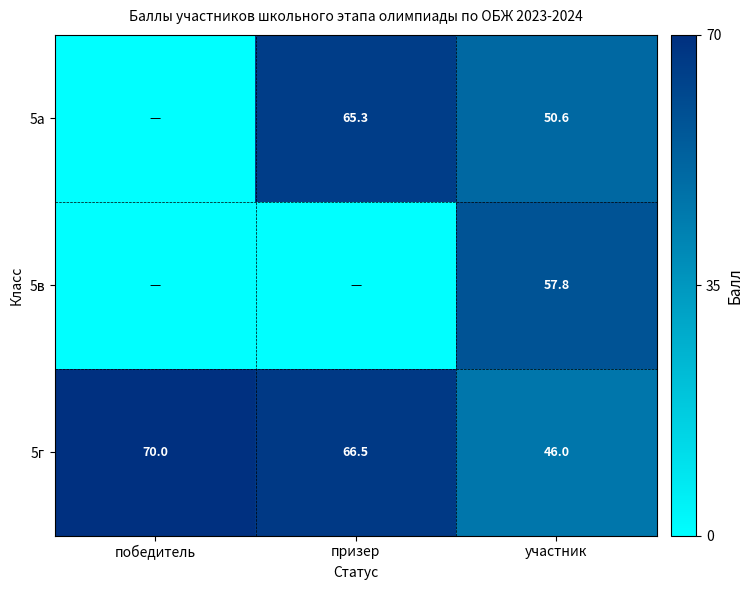

What is the spread (max minus min) of values at участник?

11.8